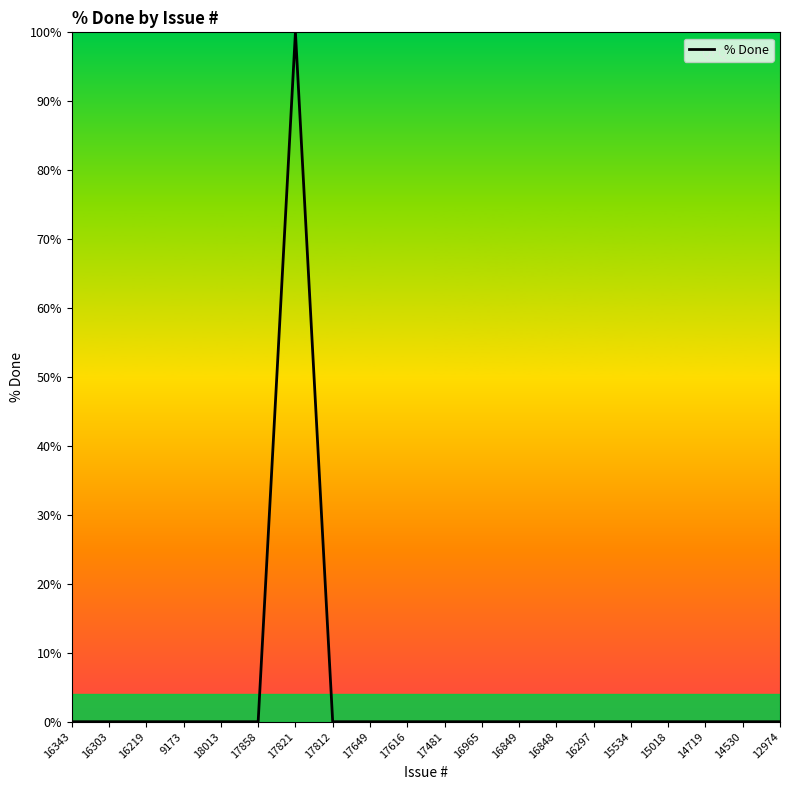

Reading left to right, what are all the values shown in this chart?

0	0	0	0	0	0	100	0	0	0	0	0	0	0	0	0	0	0	0	0